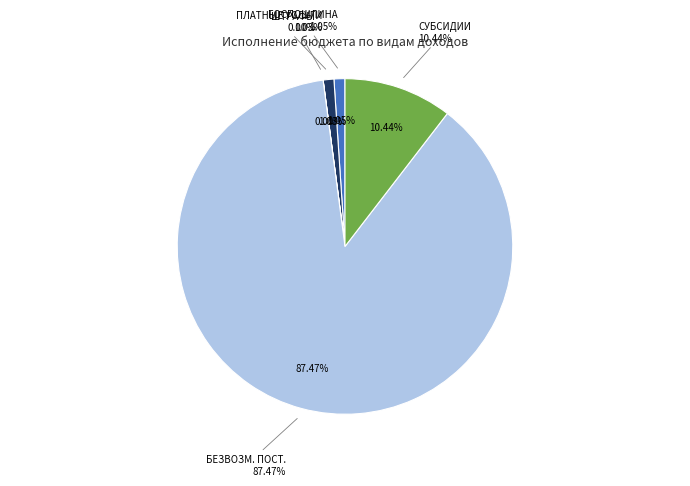

Does БЕЗВОЗМЕЗДНЫЕ ПОСТУПЛЕНИЯ ОТ ДРУГИХ БЮДЖЕТОВ represent more than half of the total?

Yes